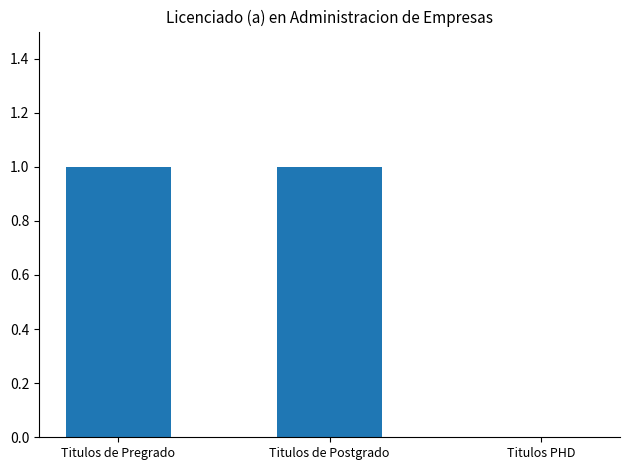

Reading right to left, list all the values displayed in this chart.

0	1	1